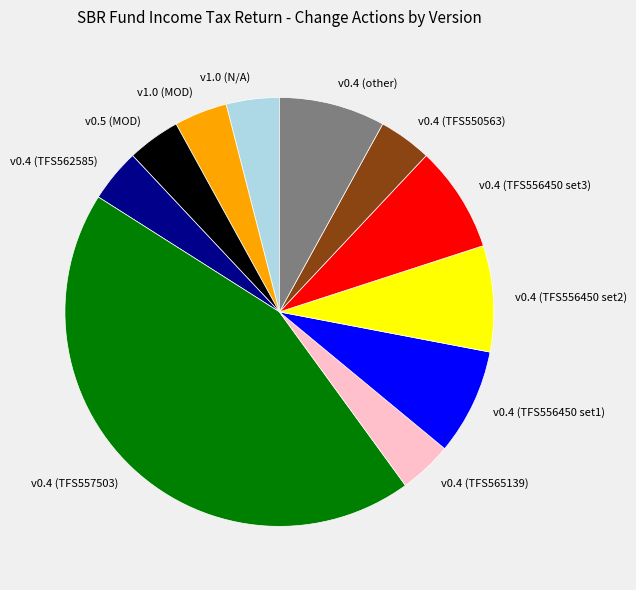

Which has a higher value, v0.5 (MOD) or v0.4 (TFS556450 set1)?

v0.4 (TFS556450 set1)